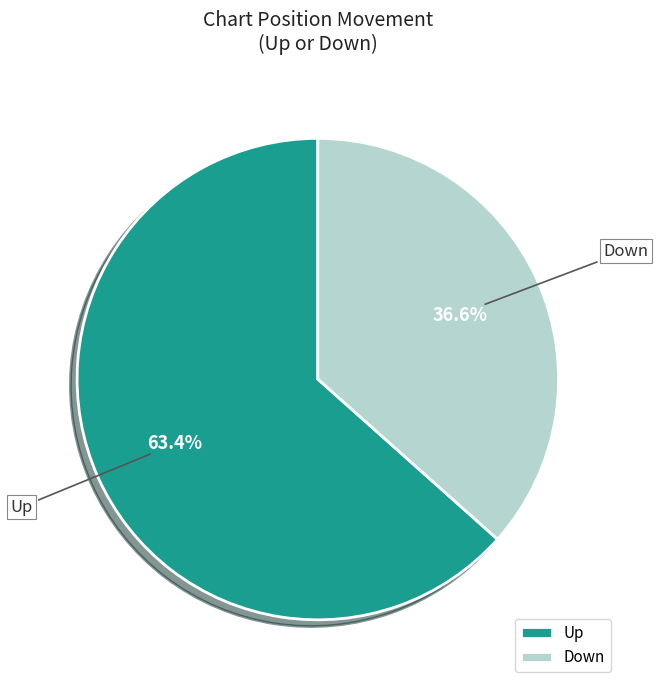

Rank the categories by value from lowest to highest.

Down, Up